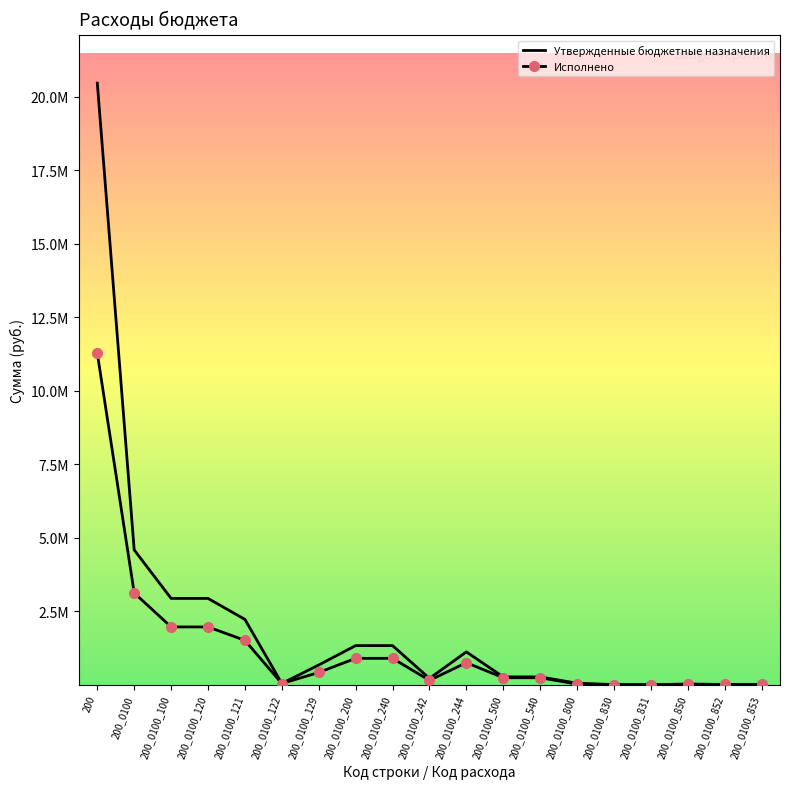

What are all the series names shown in the legend?

Утвержденные бюджетные назначения, Исполнено